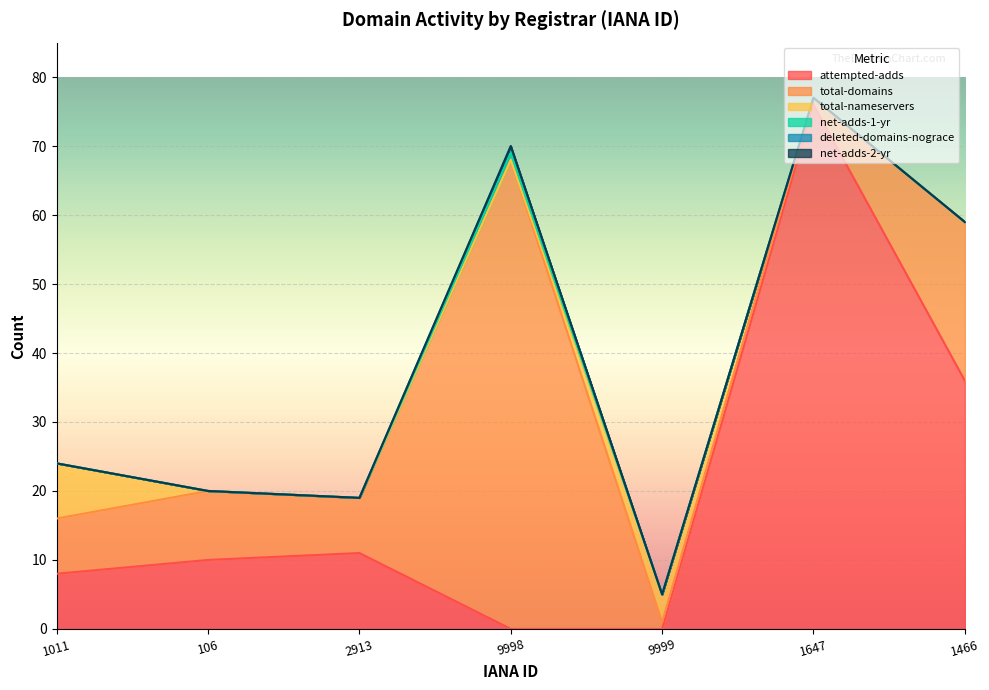

True or false: net-adds-2-yr and total-nameservers cross at least once.

False